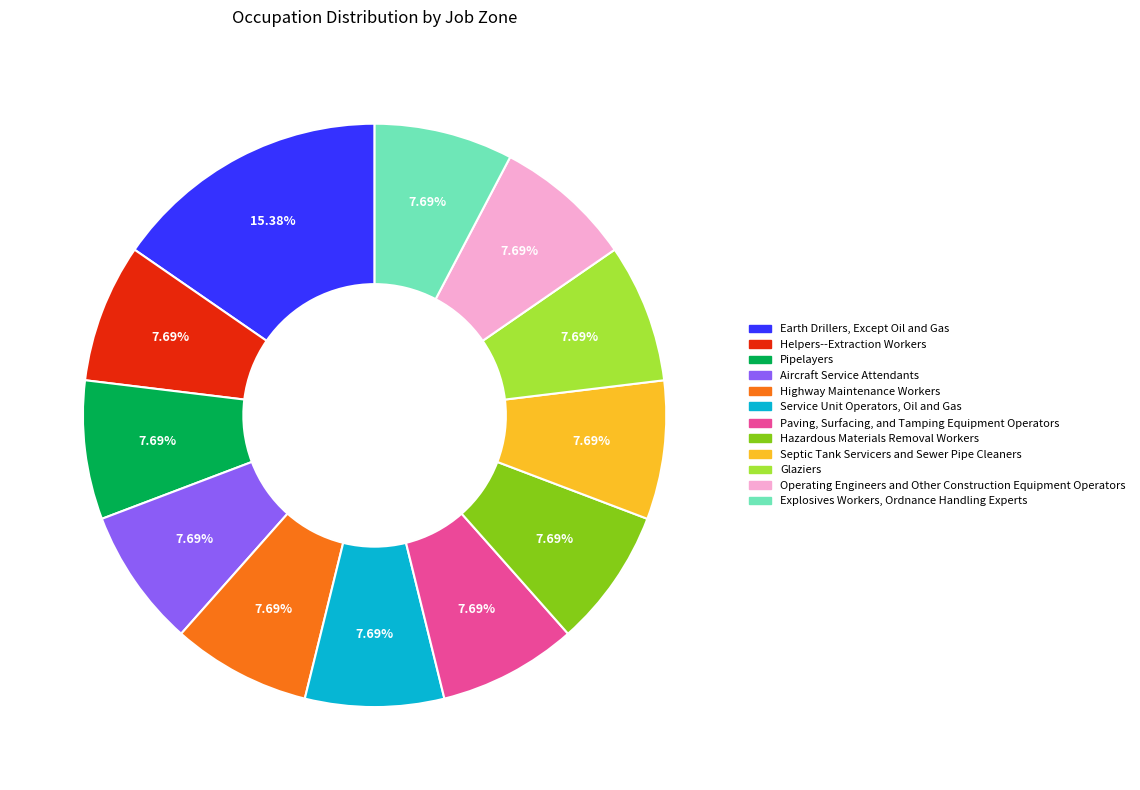

What is the ratio of the value at Glaziers to the value at Helpers--Extraction Workers?

1.0